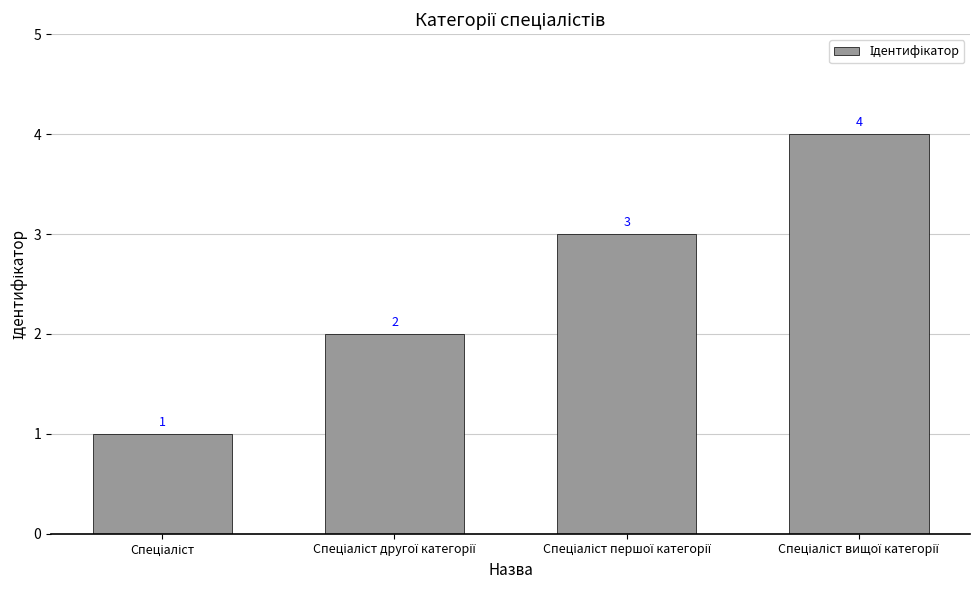

How many values are between 2 and 4?

3